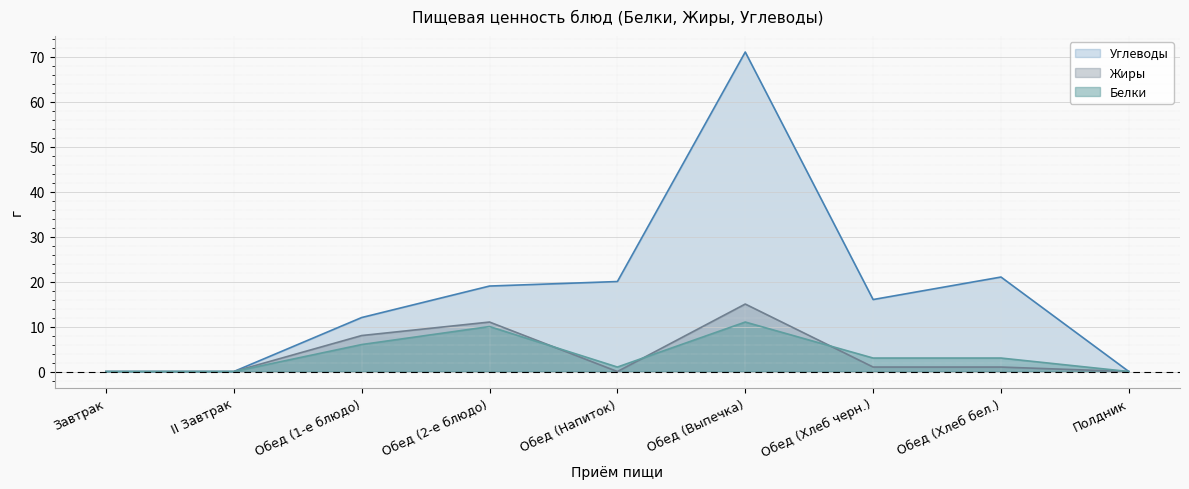

Rank the series by their maximum value, from lowest to highest.

Белки, Жиры, Углеводы